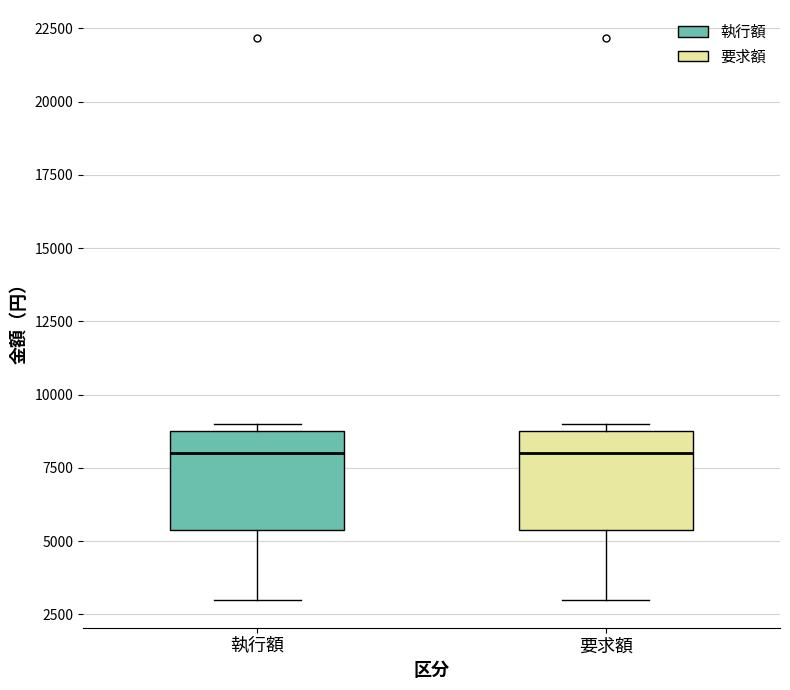

Reading left to right, transcribe this box plot: for each box, give where its median line is, the range the box spans, and where its two whiskers end, as read against the y-axis. The values are not printed on the chart, so give them approximately, as read against the axis.

執行額: median 8000, box 5500 to 9000, whiskers 3000 to 9000 (just above the box's upper edge)
要求額: median 8000, box 5500 to 9000, whiskers 3000 to 9000 (just above the box's upper edge)